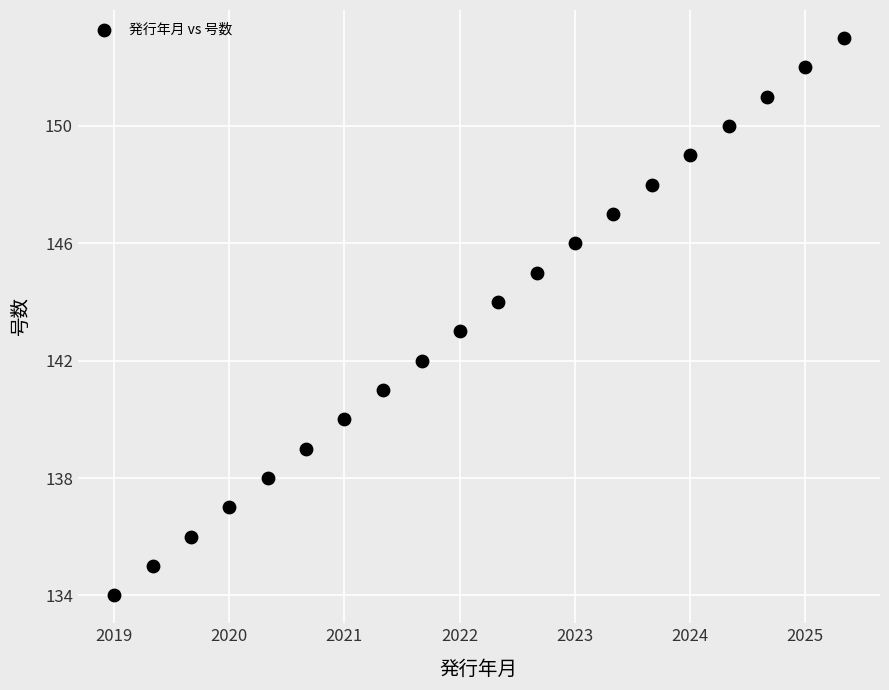

What is the range of Y values (max minus min)?

19